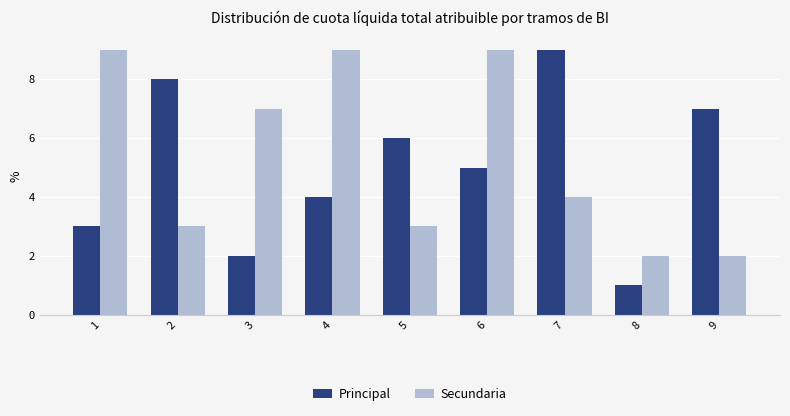

Is it true that Principal equals 3 at 1?

True